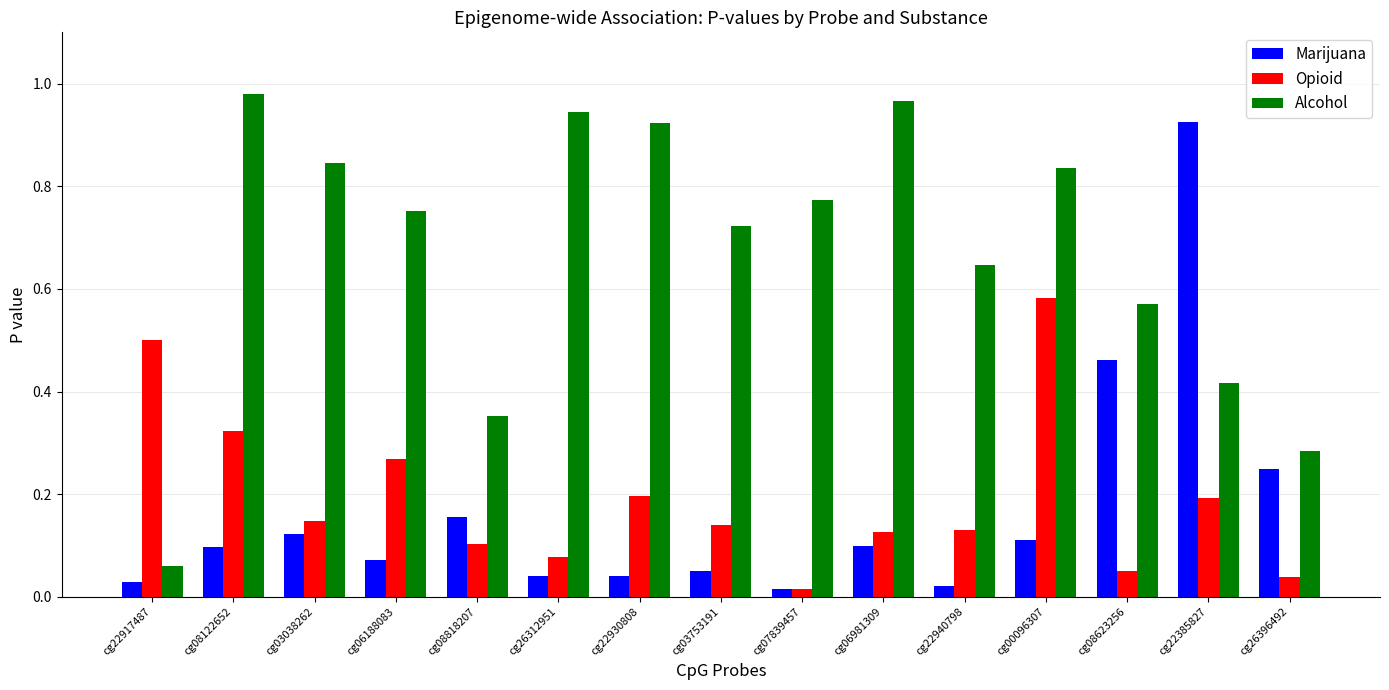

What is the label of the 3rd bar from the right?

cg08623256